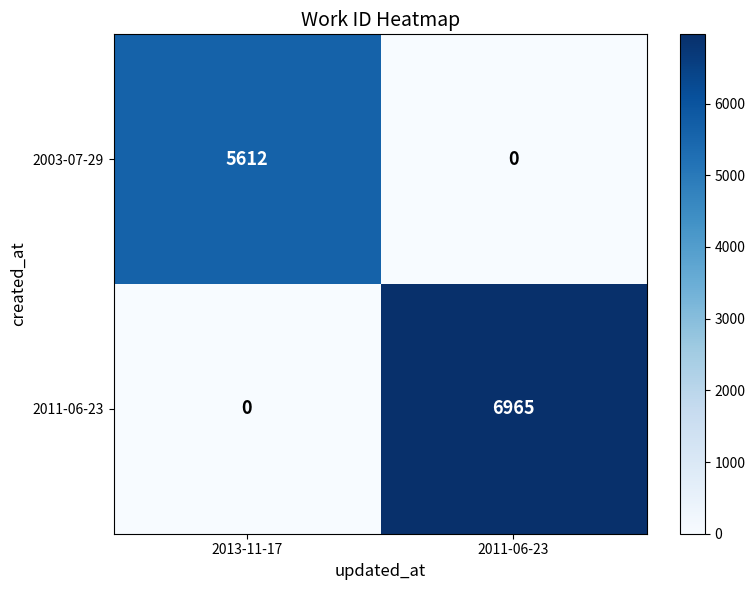

What is the sum of the 2003-07-29 values at 2013-11-17 and 2011-06-23?

5612